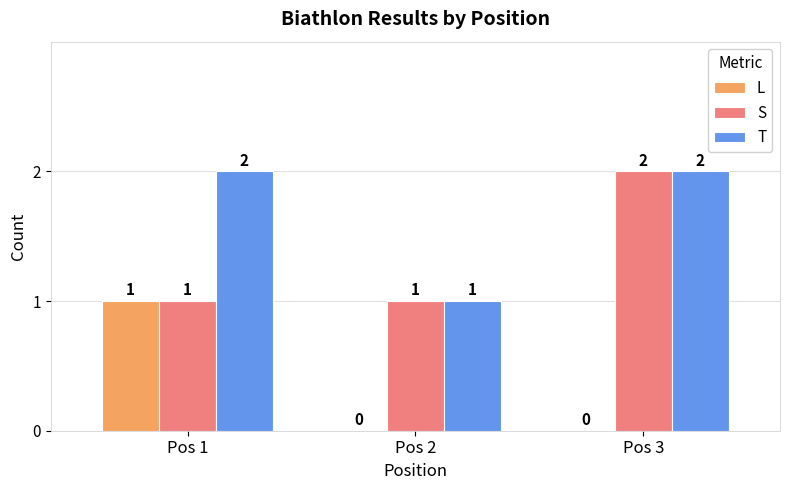

Which series has the largest total across all categories?

T